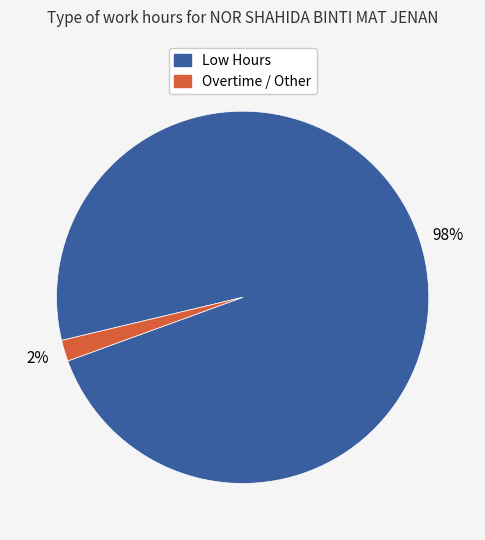

Which slice is the smallest?

Overtime / Other